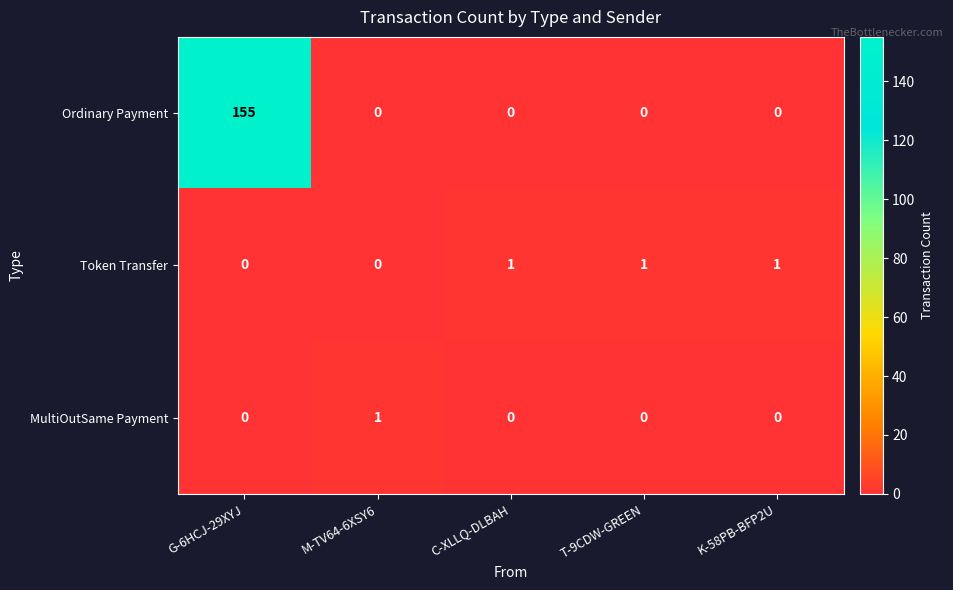

At which label does MultiOutSame Payment reach its peak?

M-TV64-6XSY6